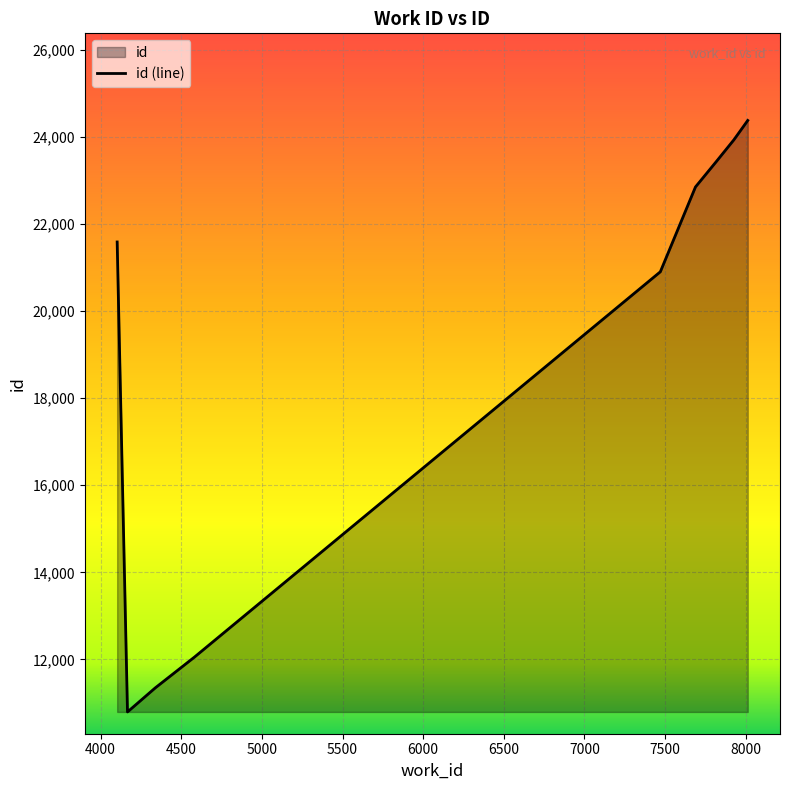

What is the maximum value shown in the chart?

24374